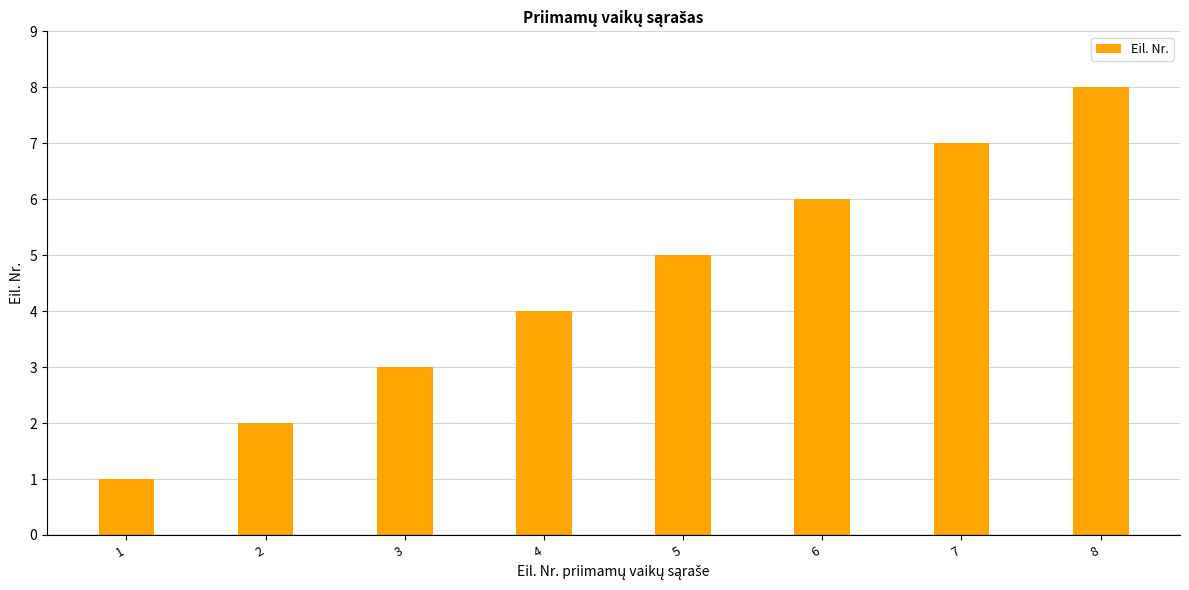

List the labels in order of value, smallest first.

1, 2, 3, 4, 5, 6, 7, 8